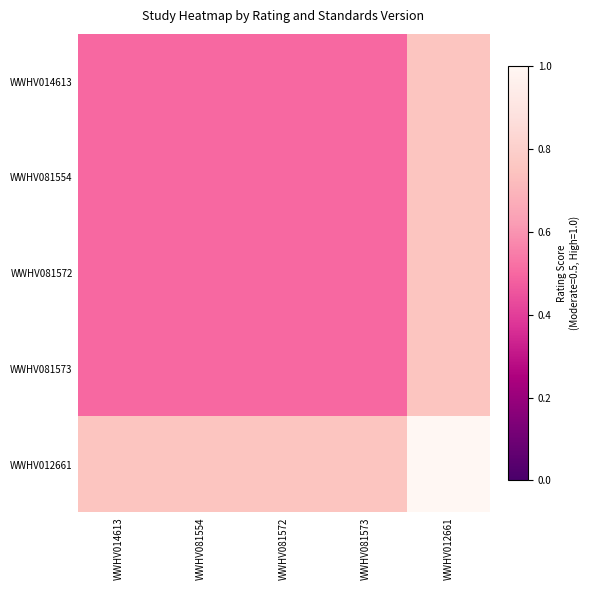

Rank the series at WWHV081573 from lowest to highest value.

WWHV014613, WWHV081554, WWHV081572, WWHV081573, WWHV012661